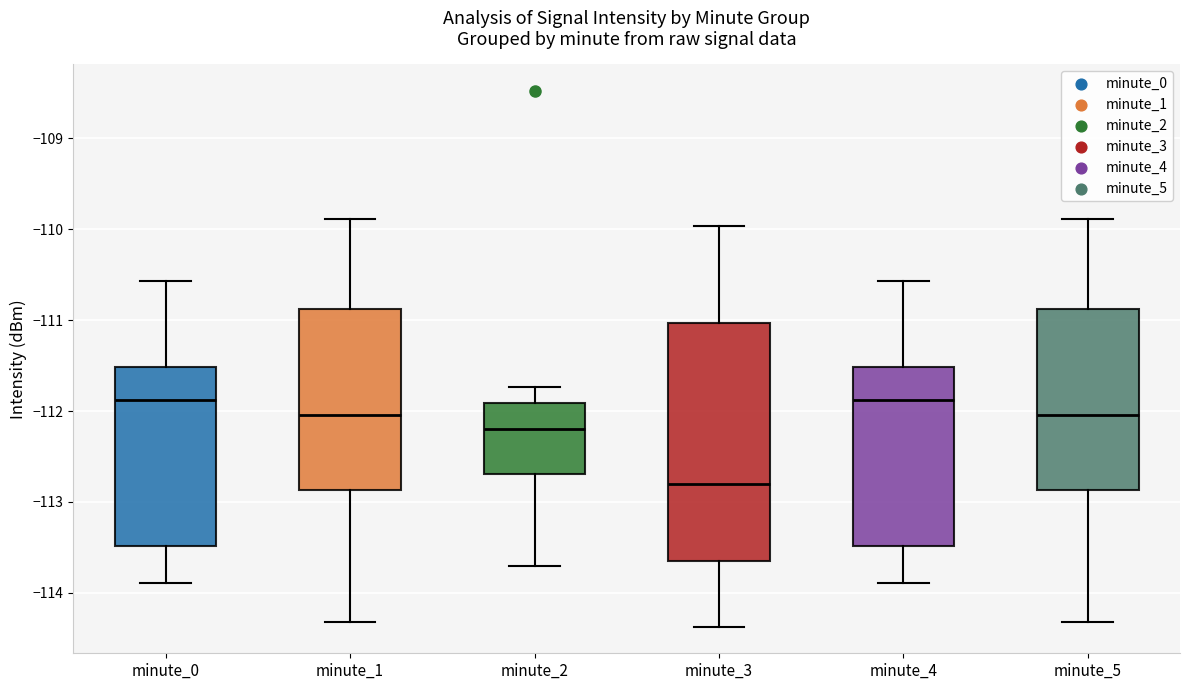

Where does the lower whisker of the box for minute_0 end on the y-axis? The values are not printed on the chart, so give them approximately, as read against the axis.

-113.9